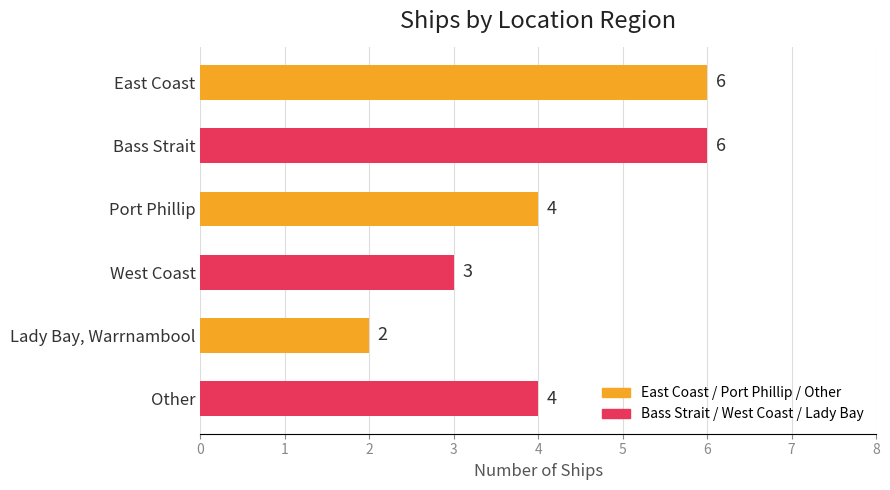

At which category does the chart reach its minimum across all series?

Lady Bay, Warrnambool